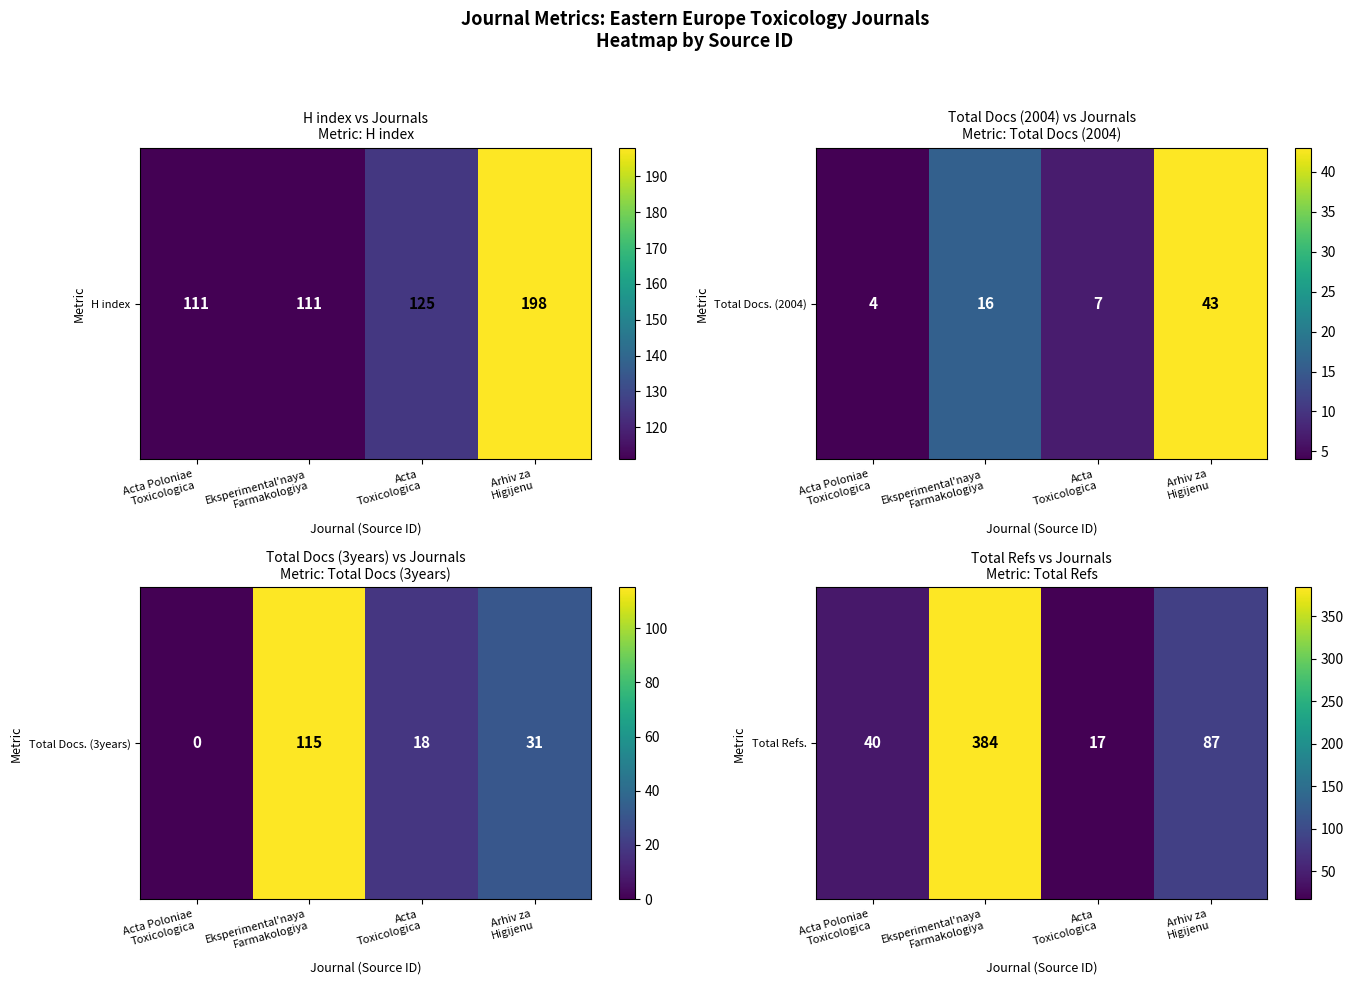

True or false: the data shows 40 at Acta Poloniae
Toxicologica.

True